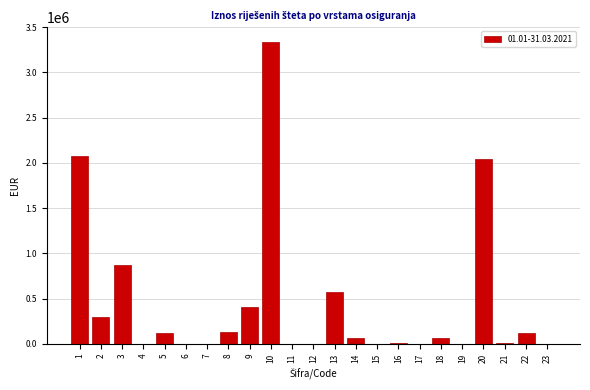

The value at 2 is 177529.3. True or false?

False